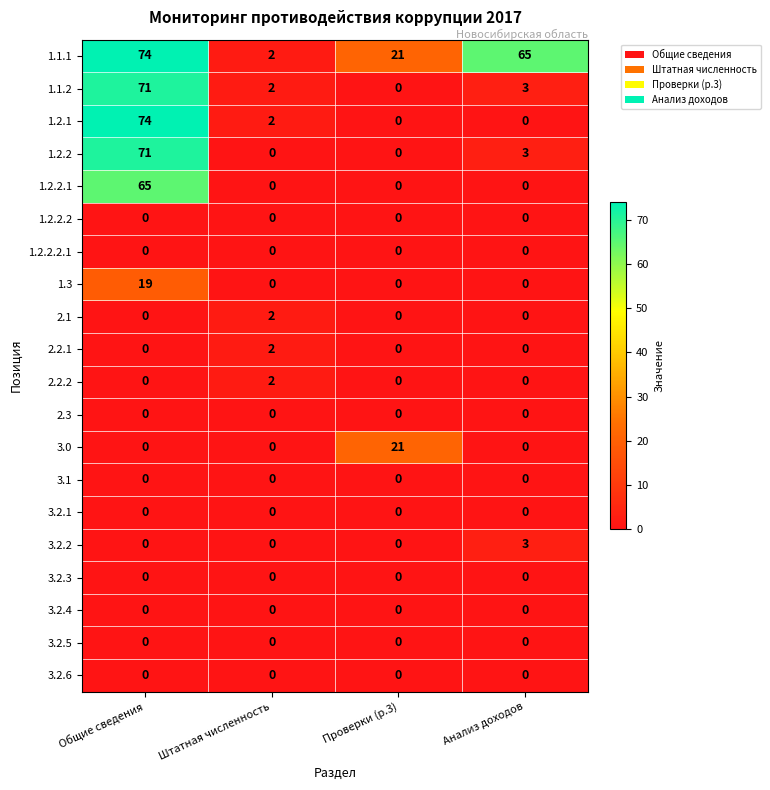

What is the maximum value shown in the chart?

74